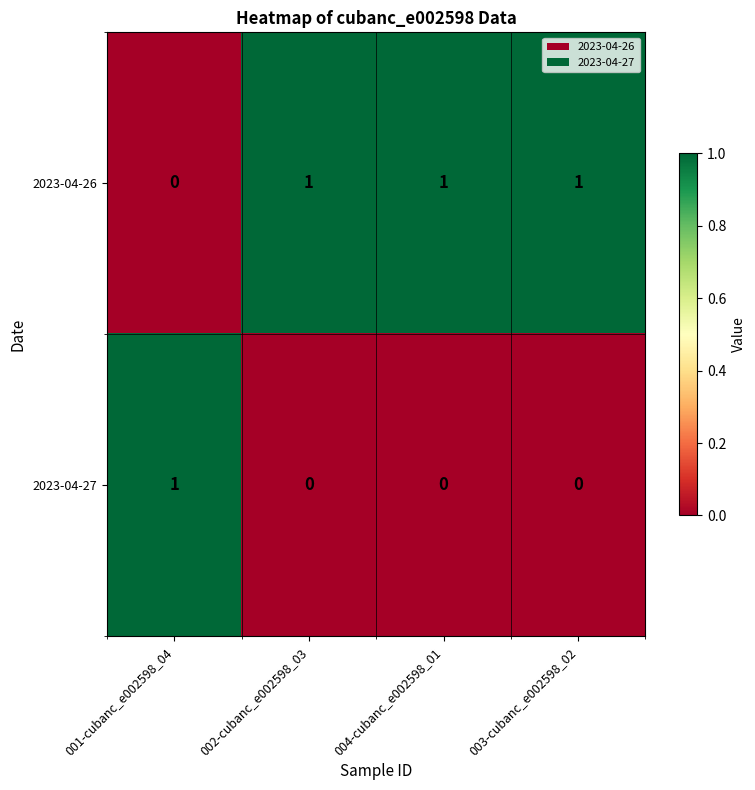

At how many categories does at least one series exceed 0?

4